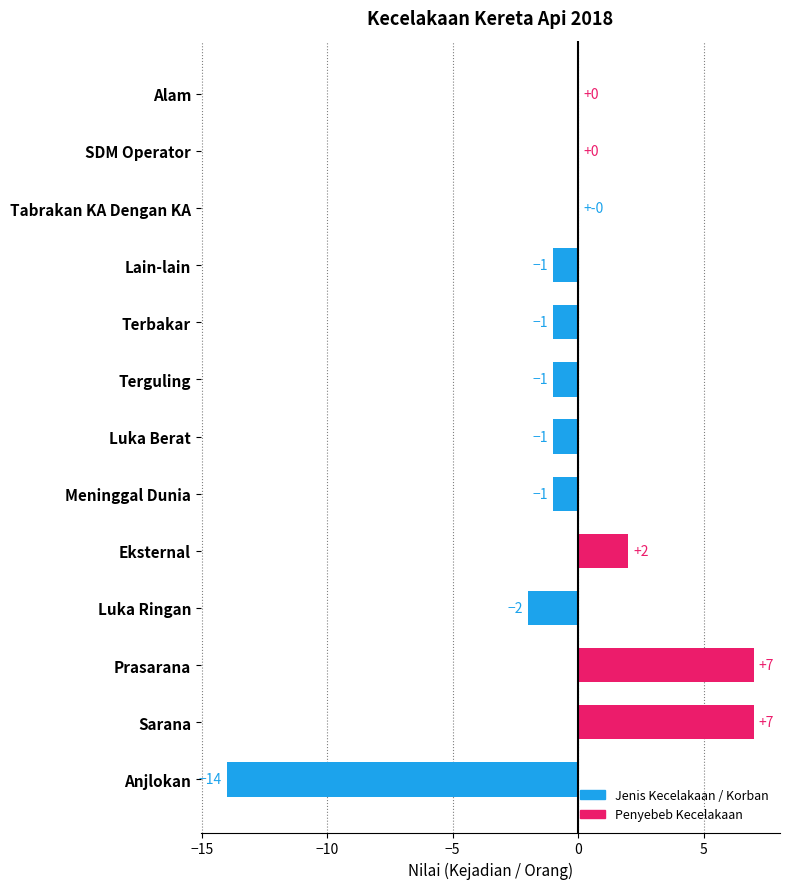

Between Terguling and Sarana, which is larger?

Sarana